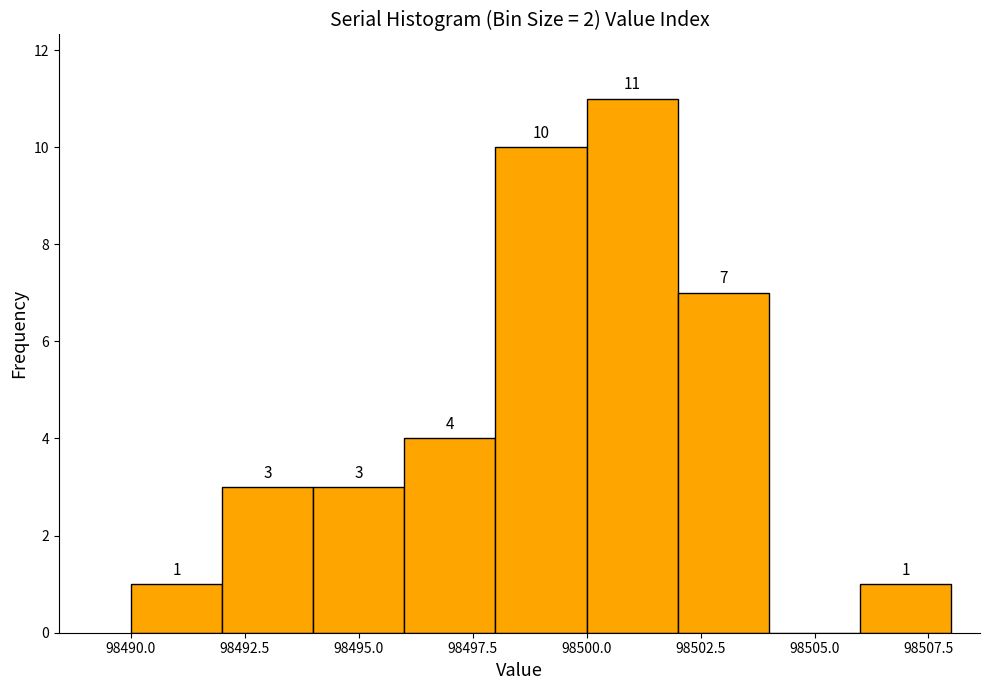

Over which range of the x-axis is the bar tallest?

98500 to 98502